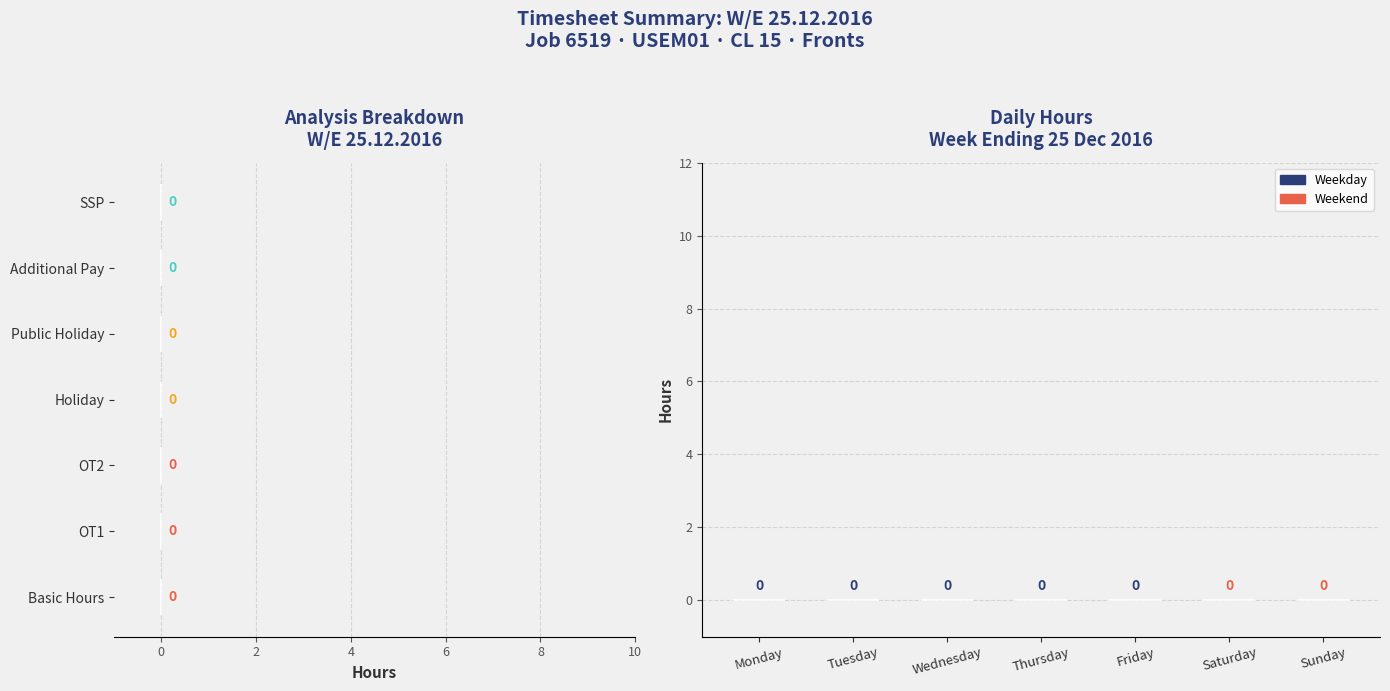

List the series in order of their overall mean, lowest first.

Daily Hours, Analysis Categories